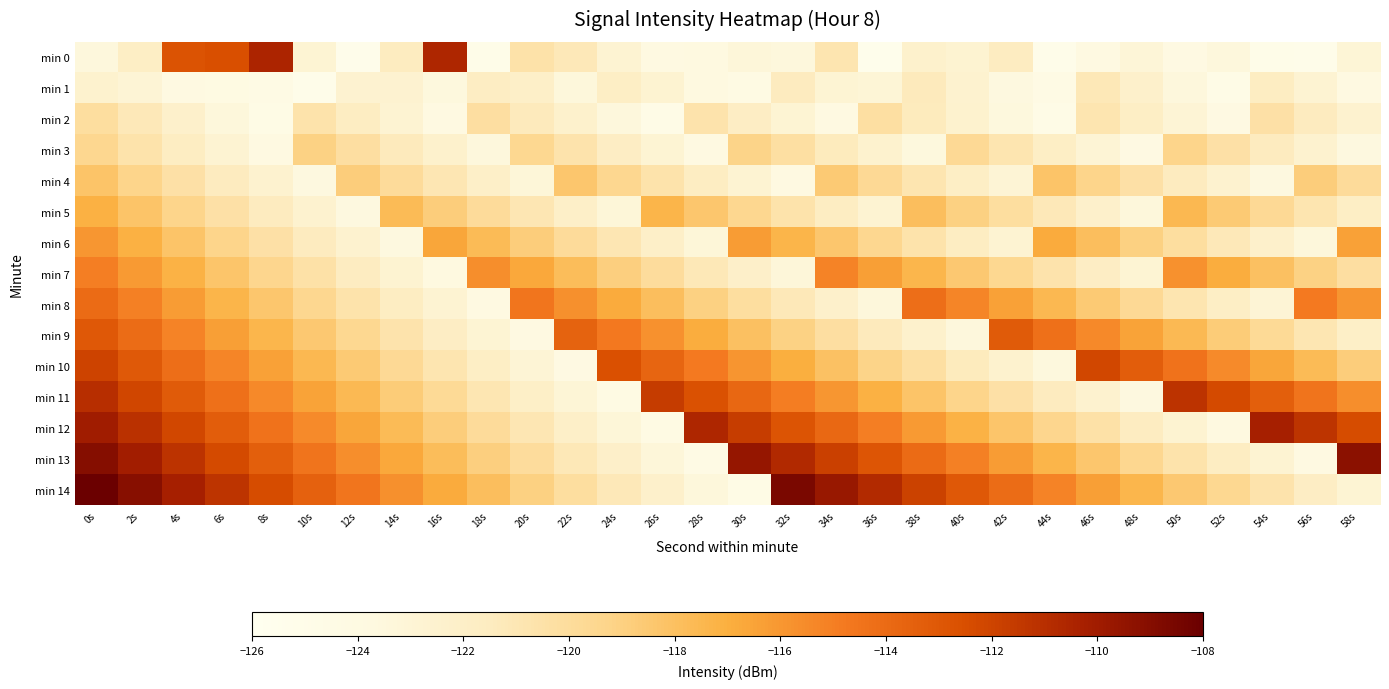

Reading right to left, list all the values displayed in this chart.

min 0: 58s=-123.1	56s=-125.1	54s=-124.9	52s=-123.5	50s=-124.0	48s=-123.2	46s=-123.9	44s=-125.1	42s=-121.6	40s=-122.7	38s=-122.4	36s=-125.3	34s=-120.9	32s=-123.5	30s=-123.3	28s=-123.8	26s=-124.0	24s=-122.8	22s=-121.2	20s=-120.5	18s=-125.0	16s=-110.6	14s=-121.5	12s=-125.2	10s=-122.9	8s=-110.5	6s=-112.5	4s=-112.7	2s=-121.9	0s=-123.5
min 1: 58s=-123.9	56s=-122.8	54s=-121.7	52s=-124.6	50s=-123.5	48s=-122.3	46s=-121.1	44s=-124.4	42s=-123.7	40s=-122.6	38s=-121.3	36s=-123.1	34s=-122.9	32s=-121.5	30s=-124.2	28s=-123.8	26s=-122.7	24s=-121.9	22s=-123.4	20s=-122.1	18s=-121.8	16s=-123.6	14s=-122.6	12s=-122.7	10s=-125.1	8s=-124.3	6s=-124.2	4s=-124.0	2s=-123.0	0s=-122.5
min 2: 58s=-122.6	56s=-121.5	54s=-120.4	52s=-124.1	50s=-123.0	48s=-121.9	46s=-120.8	44s=-124.7	42s=-123.6	40s=-122.5	38s=-121.4	36s=-120.3	34s=-124.0	32s=-122.9	30s=-121.8	28s=-120.7	26s=-124.6	24s=-123.5	22s=-122.4	20s=-121.3	18s=-120.2	16s=-123.9	14s=-122.8	12s=-121.7	10s=-120.6	8s=-124.5	6s=-123.4	4s=-122.3	2s=-121.2	0s=-120.1
min 3: 58s=-123.7	56s=-122.6	54s=-121.5	52s=-120.4	50s=-119.3	48s=-124.1	46s=-123.0	44s=-121.9	42s=-120.8	40s=-119.7	38s=-123.6	36s=-122.5	34s=-121.4	32s=-120.3	30s=-119.2	28s=-124.0	26s=-122.9	24s=-121.8	22s=-120.7	20s=-119.6	18s=-123.5	16s=-122.4	14s=-121.3	12s=-120.2	10s=-119.1	8s=-123.9	6s=-122.8	4s=-121.7	2s=-120.6	0s=-119.5
min 4: 58s=-119.9	56s=-118.8	54s=-123.7	52s=-122.6	50s=-121.5	48s=-120.4	46s=-119.3	44s=-118.2	42s=-123.0	40s=-121.9	38s=-120.8	36s=-119.7	34s=-118.6	32s=-123.9	30s=-122.8	28s=-121.7	26s=-120.6	24s=-119.5	22s=-118.4	20s=-123.2	18s=-122.1	16s=-121.0	14s=-119.9	12s=-118.8	10s=-123.7	8s=-122.6	6s=-121.5	4s=-120.4	2s=-119.3	0s=-118.2
min 5: 58s=-121.9	56s=-120.8	54s=-119.7	52s=-118.6	50s=-117.5	48s=-123.4	46s=-122.3	44s=-121.2	42s=-120.1	40s=-119.0	38s=-117.9	36s=-122.8	34s=-121.7	32s=-120.6	30s=-119.5	28s=-118.4	26s=-117.3	24s=-123.2	22s=-122.1	20s=-121.0	18s=-119.9	16s=-118.8	14s=-117.7	12s=-123.7	10s=-122.6	8s=-121.5	6s=-120.4	4s=-119.3	2s=-118.2	0s=-117.1
min 6: 58s=-116.4	56s=-123.4	54s=-122.3	52s=-121.2	50s=-120.1	48s=-119.0	46s=-117.9	44s=-116.8	42s=-122.8	40s=-121.7	38s=-120.6	36s=-119.5	34s=-118.4	32s=-117.3	30s=-116.2	28s=-123.2	26s=-122.1	24s=-121.0	22s=-119.9	20s=-118.8	18s=-117.7	16s=-116.6	14s=-123.7	12s=-122.6	10s=-121.5	8s=-120.4	6s=-119.3	4s=-118.2	2s=-117.1	0s=-116.0
min 7: 58s=-120.2	56s=-119.1	54s=-118.0	52s=-116.9	50s=-115.8	48s=-122.9	46s=-121.8	44s=-120.7	42s=-119.6	40s=-118.5	38s=-117.4	36s=-116.3	34s=-115.2	32s=-123.3	30s=-122.2	28s=-121.1	26s=-120.0	24s=-118.9	22s=-117.8	20s=-116.7	18s=-115.6	16s=-123.8	14s=-122.7	12s=-121.6	10s=-120.5	8s=-119.4	6s=-118.3	4s=-117.2	2s=-116.1	0s=-115.0
min 8: 58s=-115.9	56s=-114.8	54s=-123.0	52s=-121.9	50s=-120.8	48s=-119.7	46s=-118.6	44s=-117.5	42s=-116.4	40s=-115.3	38s=-114.2	36s=-123.4	34s=-122.3	32s=-121.2	30s=-120.1	28s=-119.0	26s=-117.9	24s=-116.8	22s=-115.7	20s=-114.6	18s=-123.9	16s=-122.8	14s=-121.7	12s=-120.6	10s=-119.5	8s=-118.4	6s=-117.3	4s=-116.2	2s=-115.1	0s=-114.0
min 9: 58s=-122.0	56s=-120.9	54s=-119.8	52s=-118.7	50s=-117.6	48s=-116.5	46s=-115.4	44s=-114.3	42s=-113.2	40s=-123.5	38s=-122.4	36s=-121.3	34s=-120.2	32s=-119.1	30s=-118.0	28s=-116.9	26s=-115.8	24s=-114.7	22s=-113.6	20s=-124.0	18s=-122.9	16s=-121.8	14s=-120.7	12s=-119.6	10s=-118.5	8s=-117.4	6s=-116.3	4s=-115.2	2s=-114.1	0s=-113.0
min 10: 58s=-118.8	56s=-117.7	54s=-116.6	52s=-115.5	50s=-114.4	48s=-113.3	46s=-112.2	44s=-123.6	42s=-122.5	40s=-121.4	38s=-120.3	36s=-119.2	34s=-118.1	32s=-117.0	30s=-115.9	28s=-114.8	26s=-113.7	24s=-112.6	22s=-124.1	20s=-123.0	18s=-121.9	16s=-120.8	14s=-119.7	12s=-118.6	10s=-117.5	8s=-116.4	6s=-115.3	4s=-114.2	2s=-113.1	0s=-112.0
min 11: 58s=-115.6	56s=-114.5	54s=-113.4	52s=-112.3	50s=-111.2	48s=-123.7	46s=-122.6	44s=-121.5	42s=-120.4	40s=-119.3	38s=-118.2	36s=-117.1	34s=-116.0	32s=-114.9	30s=-113.8	28s=-112.7	26s=-111.6	24s=-124.2	22s=-123.1	20s=-122.0	18s=-120.9	16s=-119.8	14s=-118.7	12s=-117.6	10s=-116.5	8s=-115.4	6s=-114.3	4s=-113.2	2s=-112.1	0s=-111.0
min 12: 58s=-112.4	56s=-111.3	54s=-110.2	52s=-123.8	50s=-122.7	48s=-121.6	46s=-120.5	44s=-119.4	42s=-118.3	40s=-117.2	38s=-116.1	36s=-115.0	34s=-113.9	32s=-112.8	30s=-111.7	28s=-110.6	26s=-124.3	24s=-123.2	22s=-122.1	20s=-121.0	18s=-119.9	16s=-118.8	14s=-117.7	12s=-116.6	10s=-115.5	8s=-114.4	6s=-113.3	4s=-112.2	2s=-111.1	0s=-110.0
min 13: 58s=-109.2	56s=-123.9	54s=-122.8	52s=-121.7	50s=-120.6	48s=-119.5	46s=-118.4	44s=-117.3	42s=-116.2	40s=-115.1	38s=-114.0	36s=-112.9	34s=-111.8	32s=-110.7	30s=-109.6	28s=-124.4	26s=-123.3	24s=-122.2	22s=-121.1	20s=-120.0	18s=-118.9	16s=-117.8	14s=-116.7	12s=-115.6	10s=-114.5	8s=-113.4	6s=-112.3	4s=-111.2	2s=-110.1	0s=-109.0
min 14: 58s=-122.9	56s=-121.8	54s=-120.7	52s=-119.6	50s=-118.5	48s=-117.4	46s=-116.3	44s=-115.2	42s=-114.1	40s=-113.0	38s=-111.9	36s=-110.8	34s=-109.7	32s=-108.6	30s=-124.5	28s=-123.4	26s=-122.3	24s=-121.2	22s=-120.1	20s=-119.0	18s=-117.9	16s=-116.8	14s=-115.7	12s=-114.6	10s=-113.5	8s=-112.4	6s=-111.3	4s=-110.2	2s=-109.1	0s=-108.0